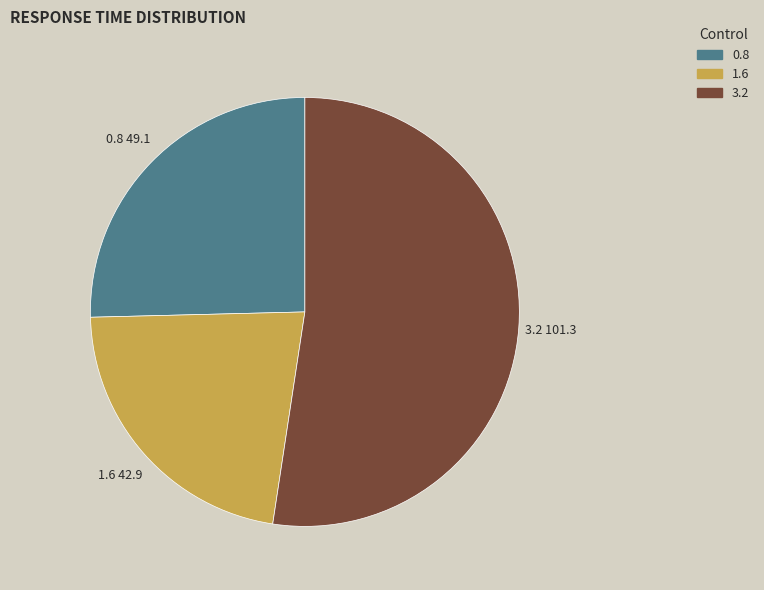

What is the largest slice in the pie chart?

3.2